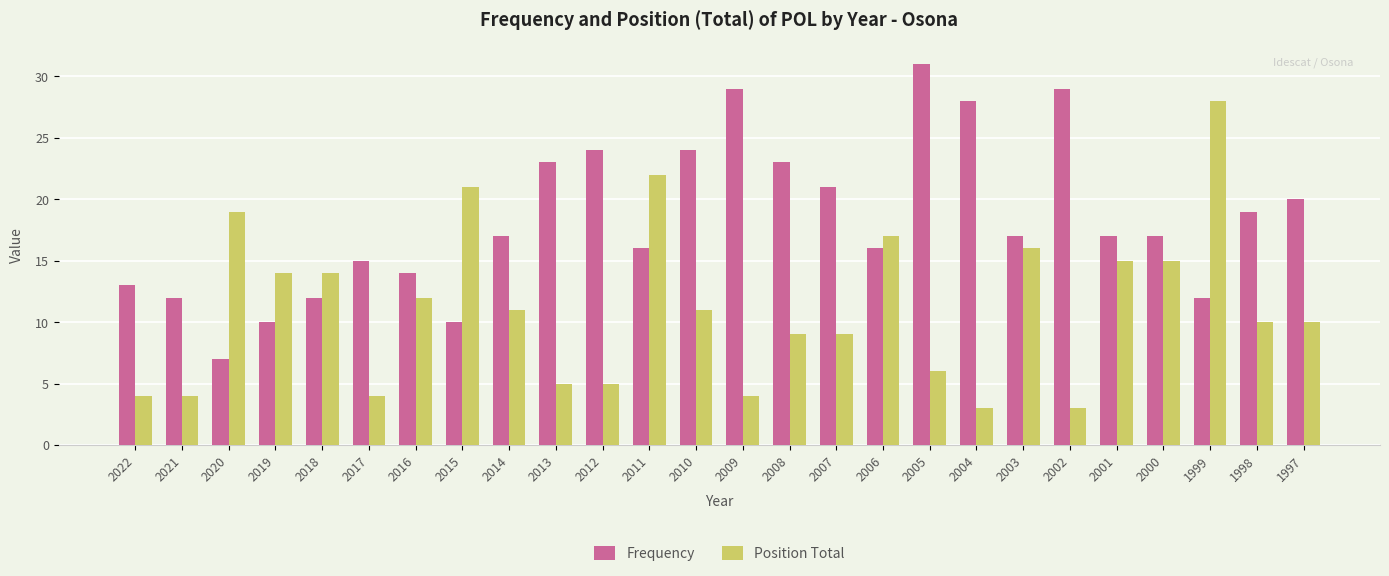

The value of Position Total at 1999 is 40. True or false?

False